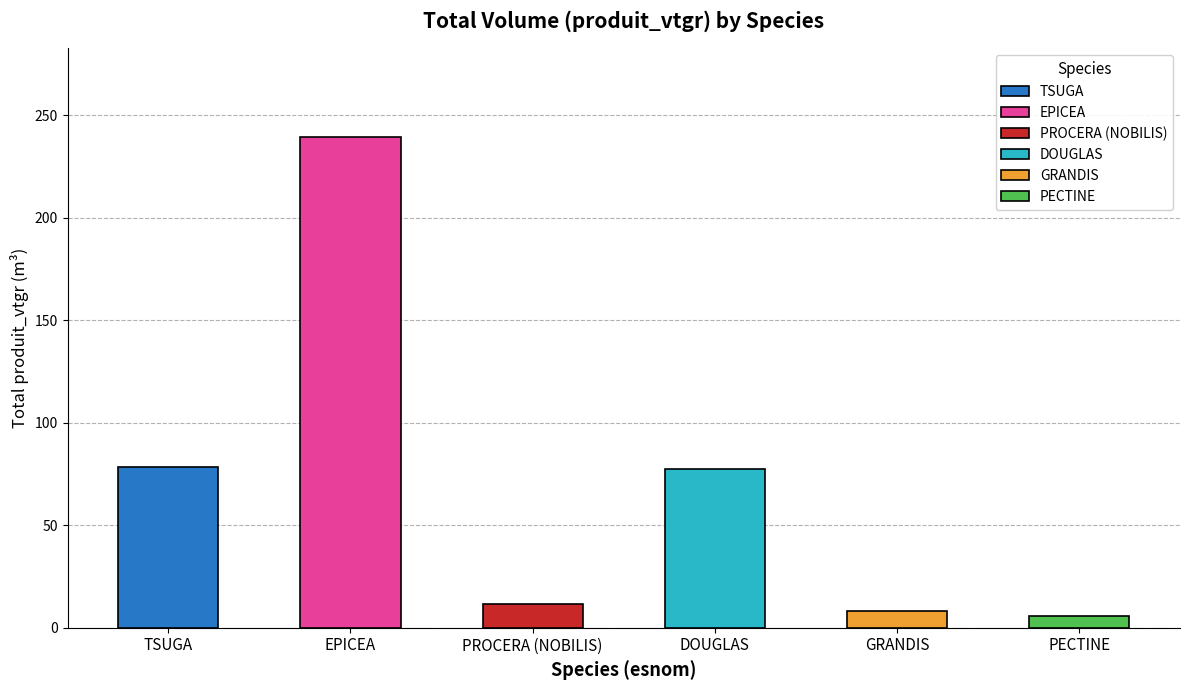

Reading left to right, transcribe all the data shown in this chart.

78.2	239.6	11.6	77.5	8.3	5.8